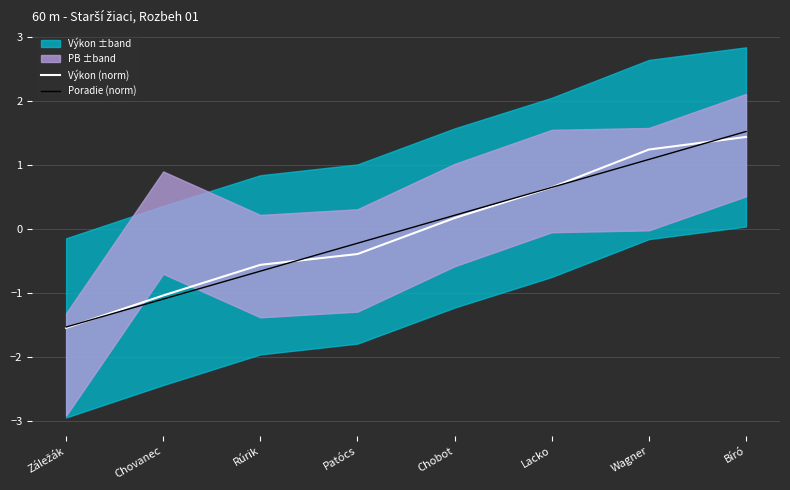

What is the highest value of the Poradie (norm) series?

1.5